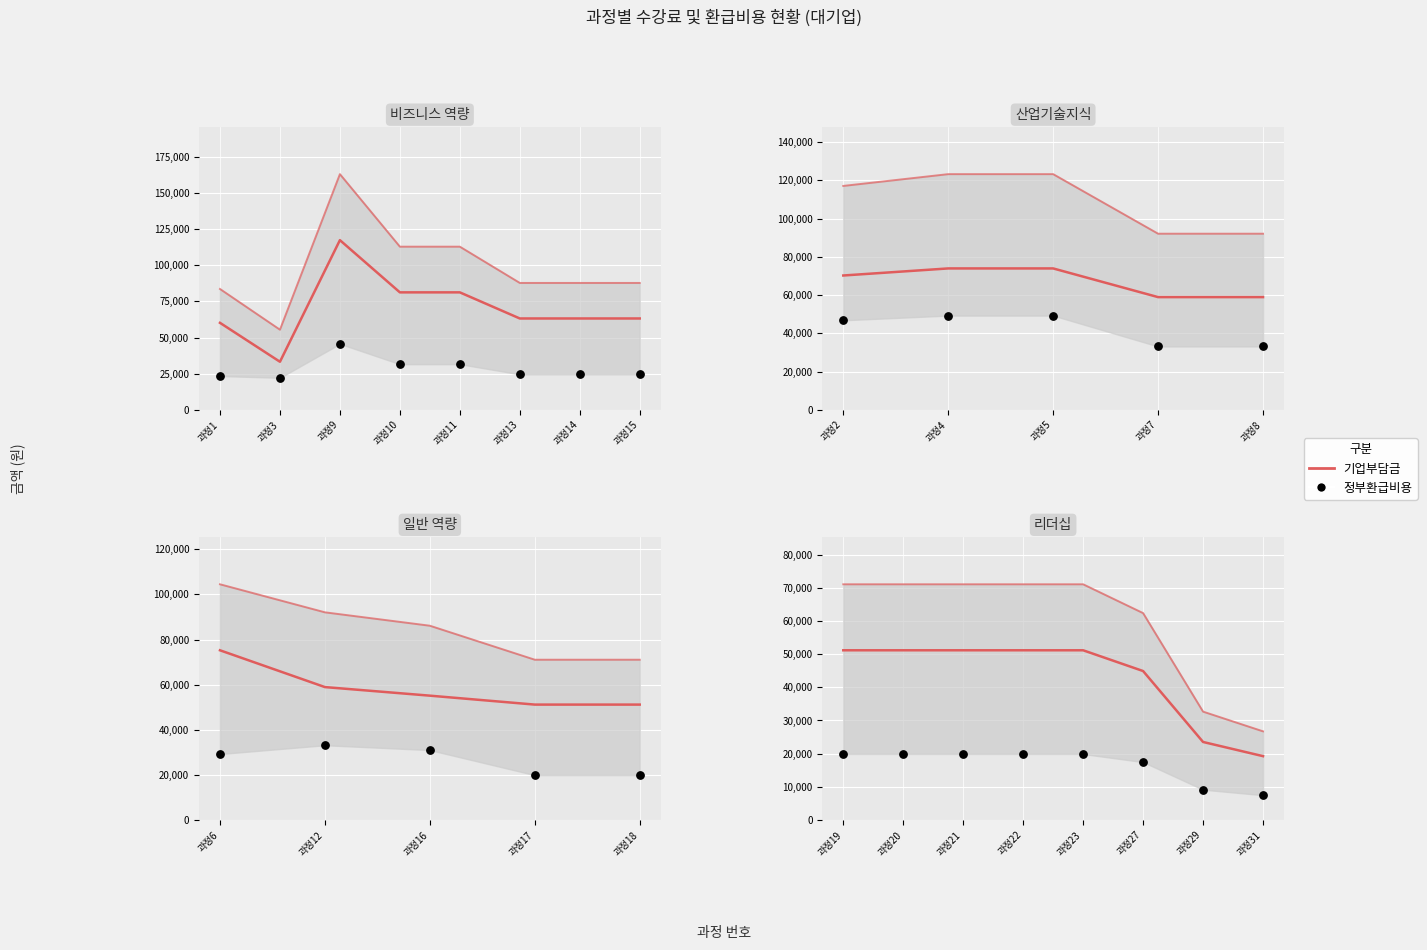

Which series has the widest spread of Y values?

기업부담금